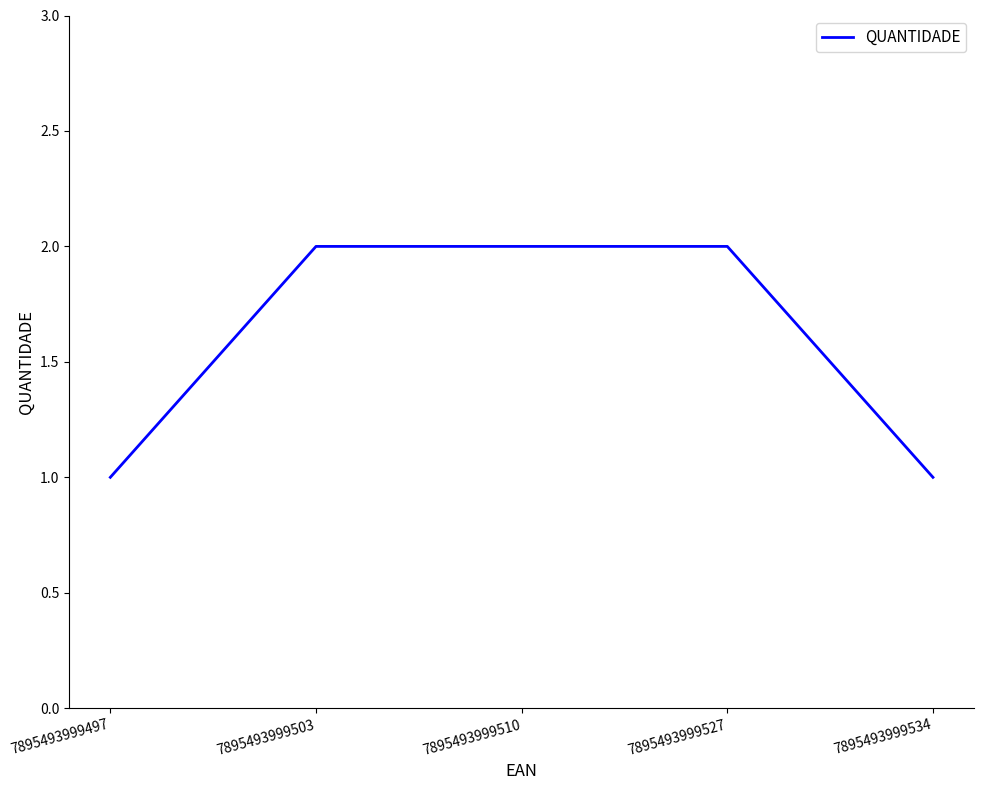

True or false: the data shows 1 at 7895493999510.

False